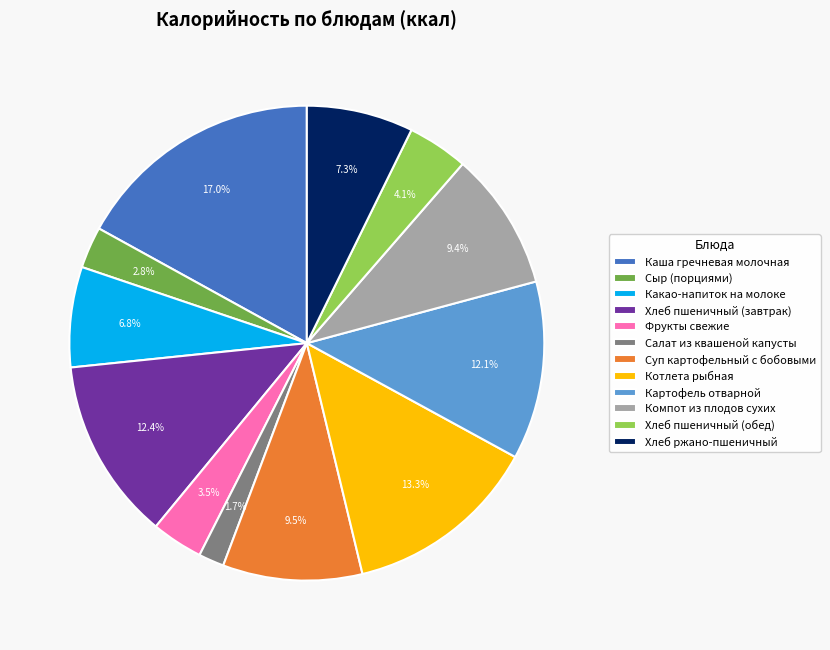

To the nearest percent, what is the combined percentage of Котлета рыбная and Хлеб пшеничный (завтрак)?

26%